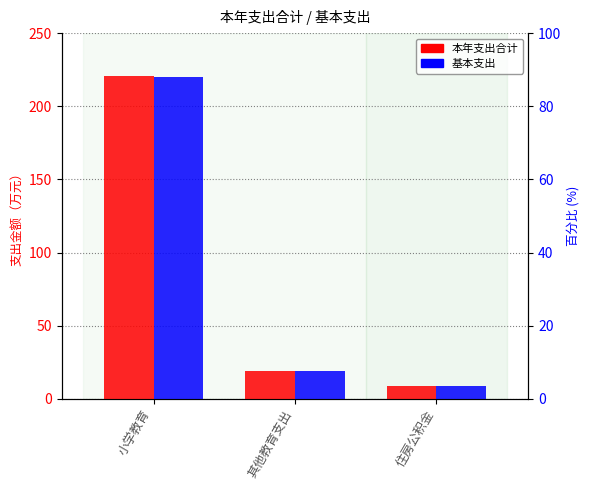

At which label does 基本支出 reach its minimum?

住房公积金